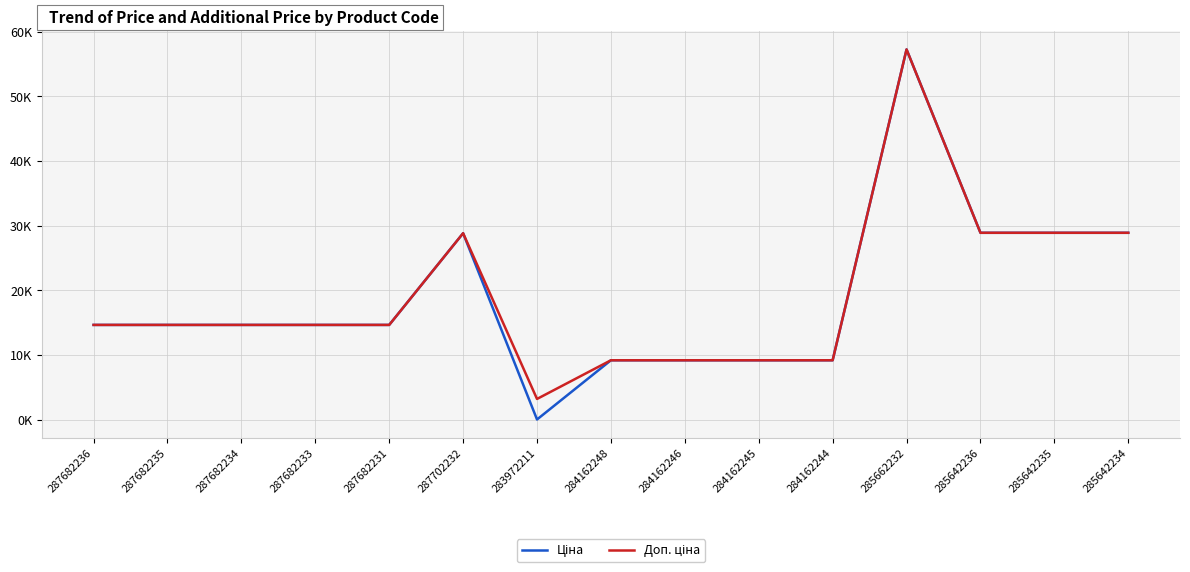

At which label does Ціна first exceed 14649?

287682236